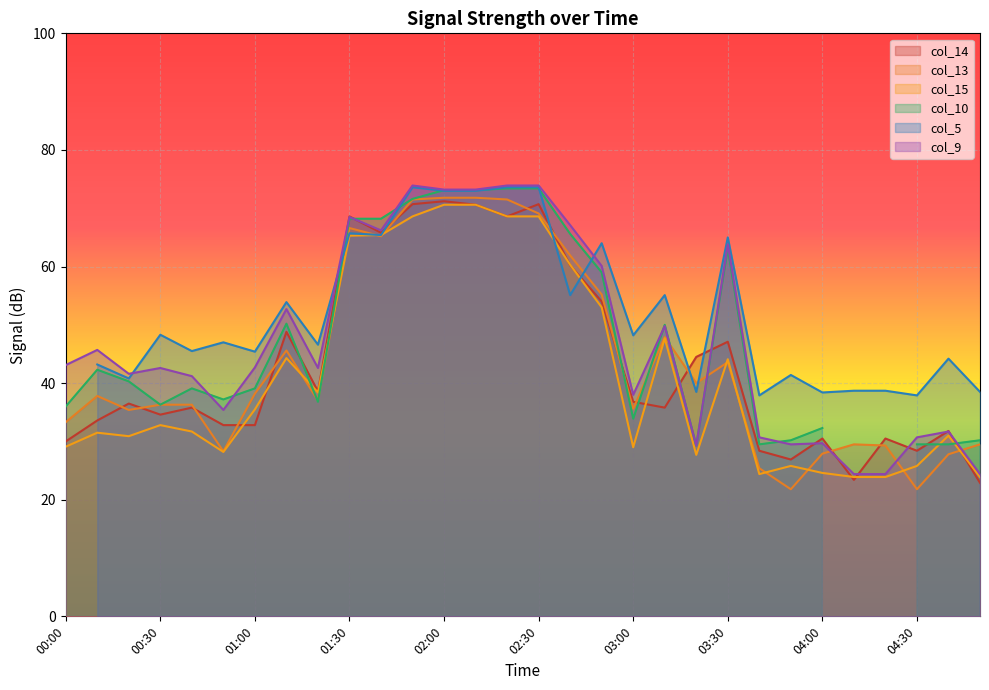

Which series ends up on top after the final intersection of col_9 and col_13?

col_13